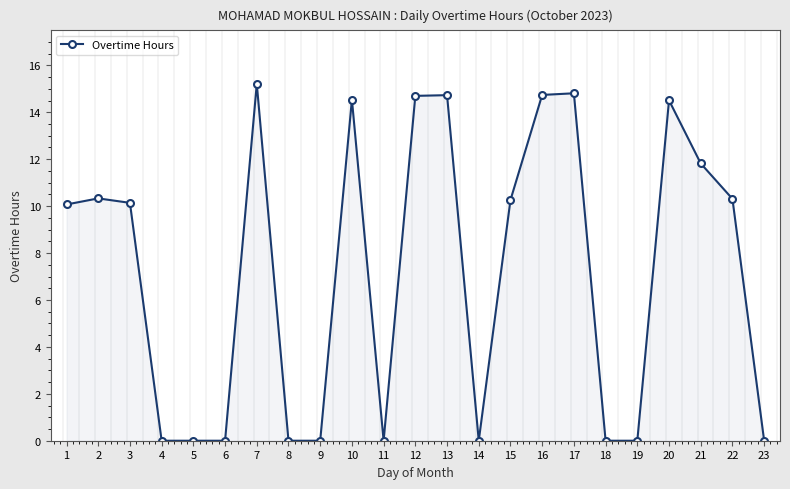

True or false: the data has more than 0 interior local peaks.

True